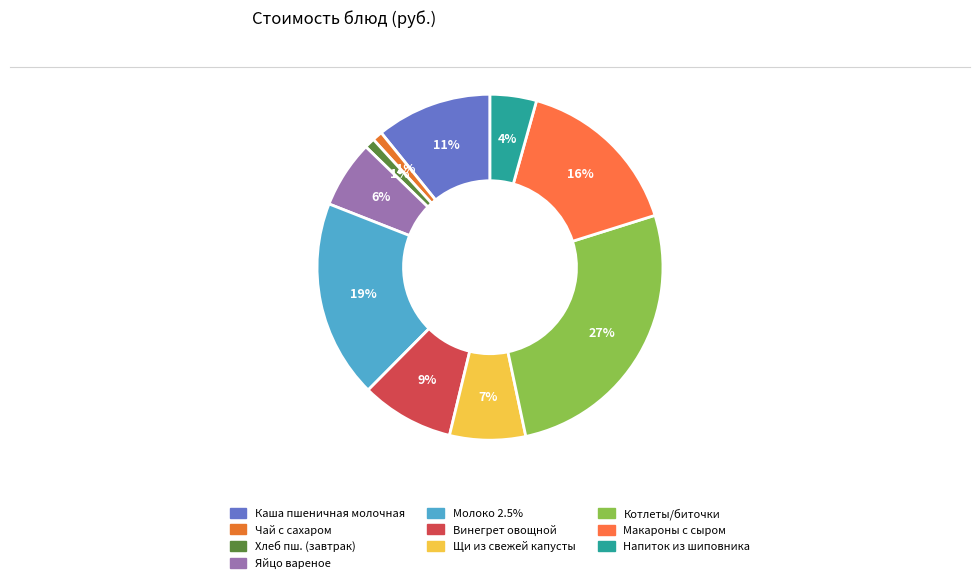

Is there a majority slice in this chart?

No